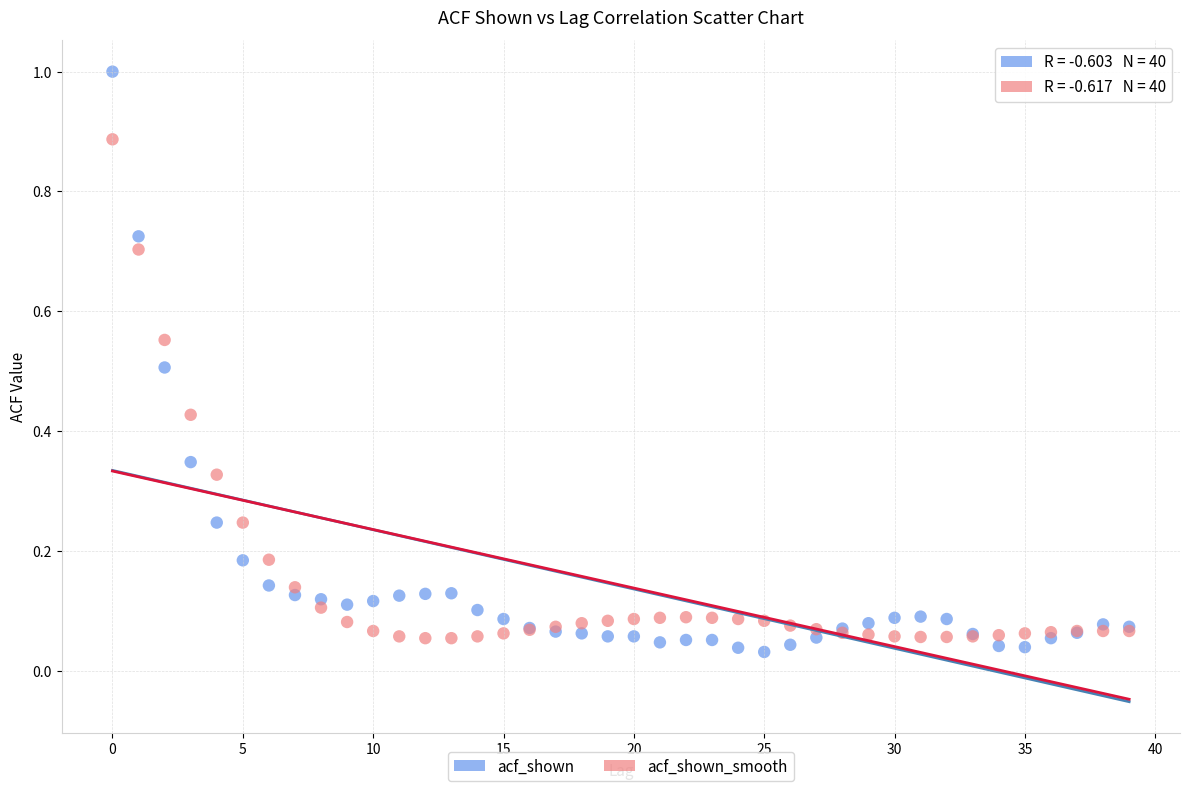

What are all the series names shown in the legend?

acf_shown, acf_shown_smooth